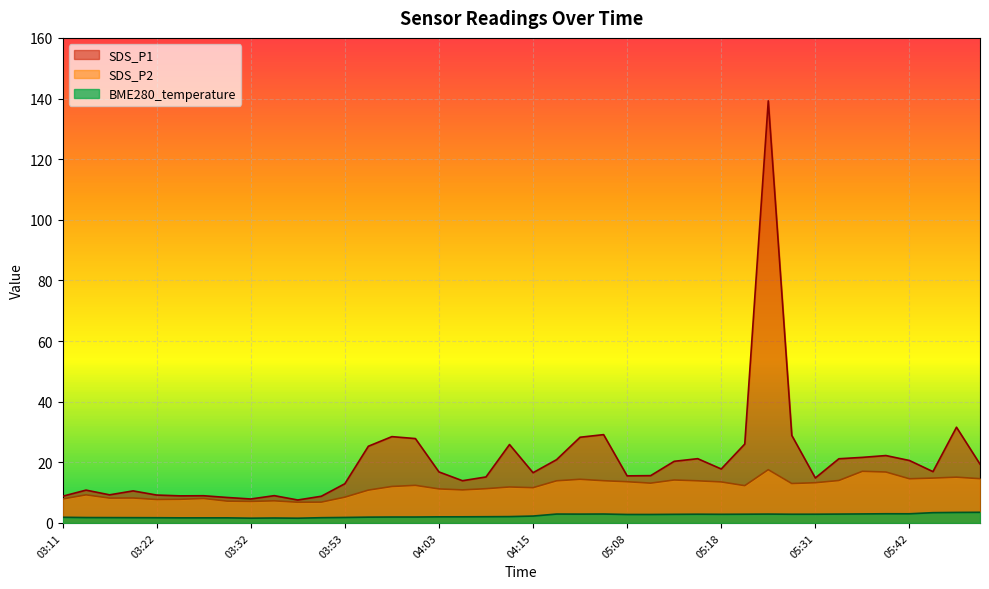

How many values in the SDS_P2 series are below 12?

19